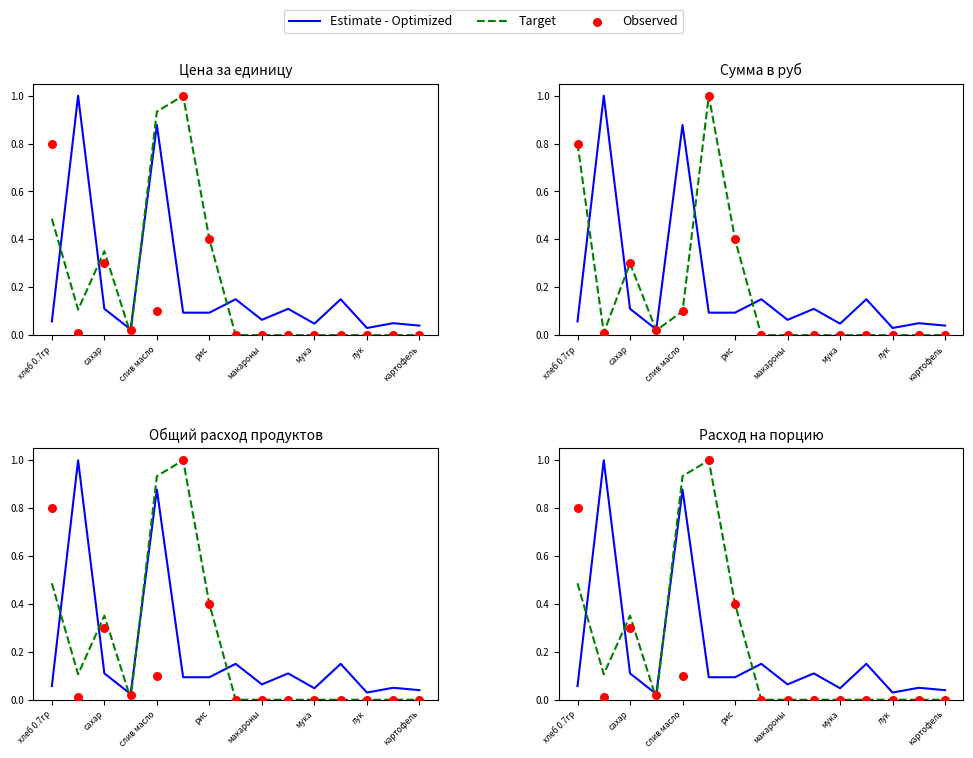

What are all the series names shown in the legend?

Estimate - Optimized, Target, Observed